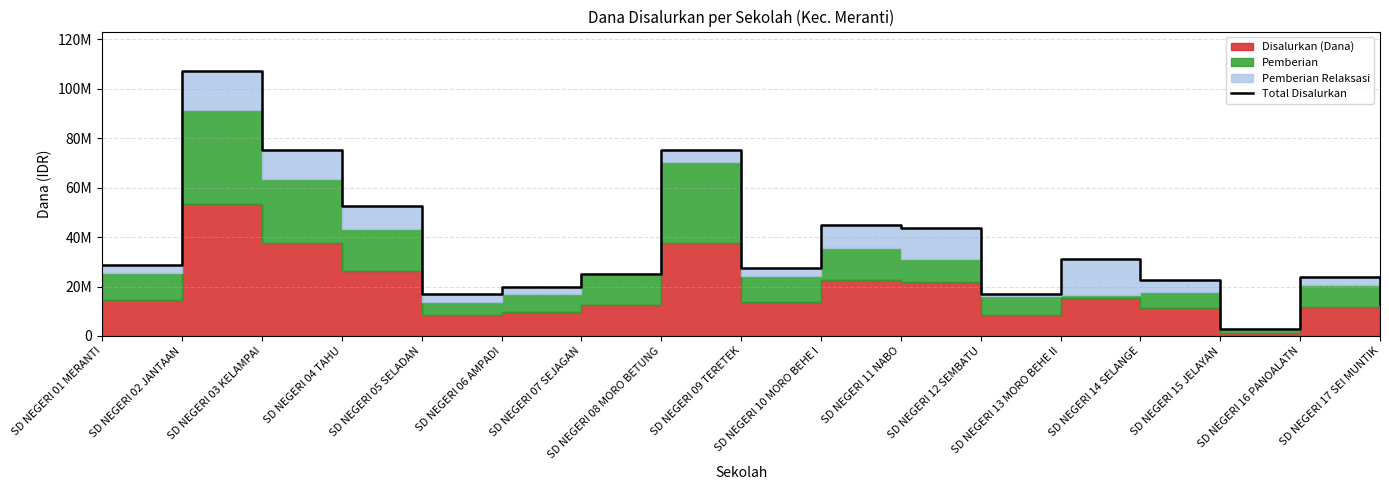

What is the difference between the values at SD NEGERI 11 NABO and SD NEGERI 01 MERANTI?

14850000